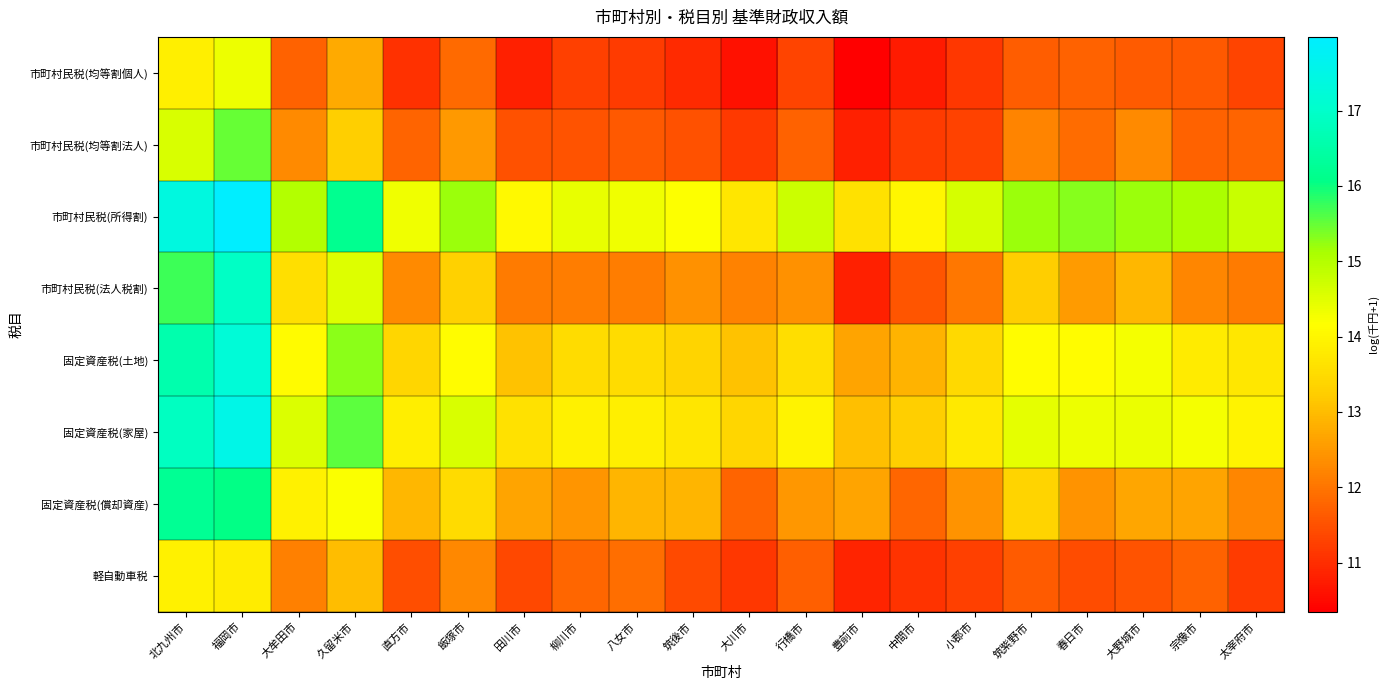

Between 柳川市 and 太宰府市, which is larger?

太宰府市